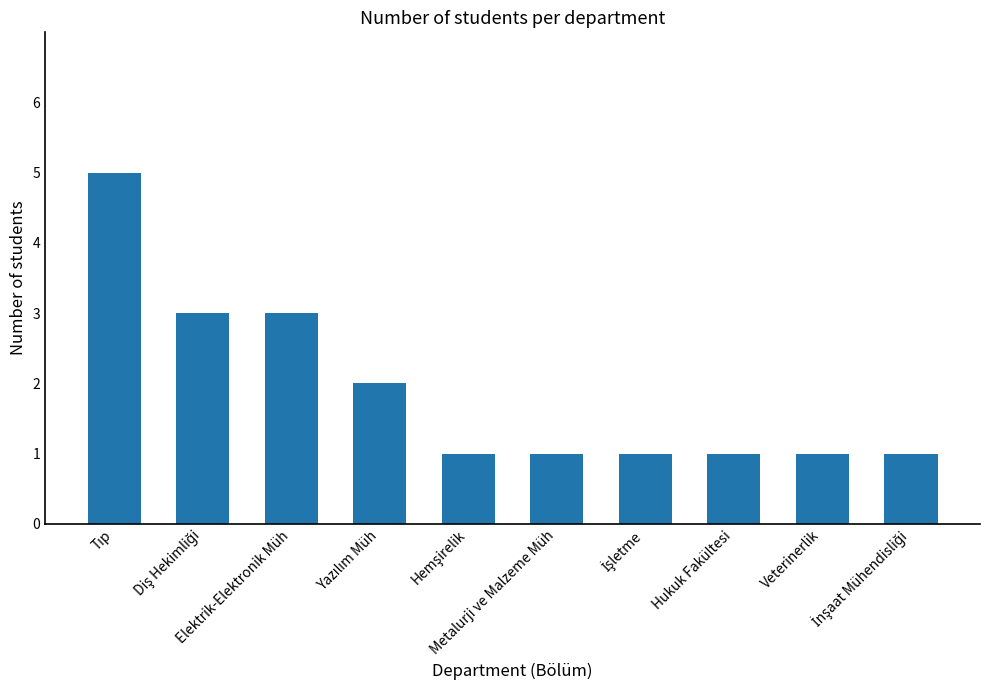

What is the sum of all values?

19